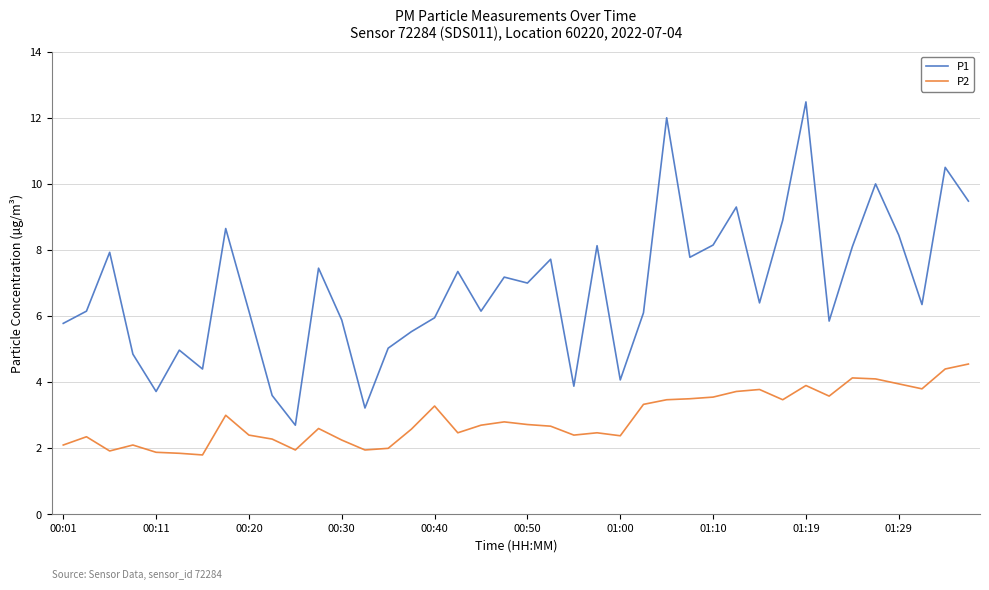

Which series has the largest range (max minus min)?

P1